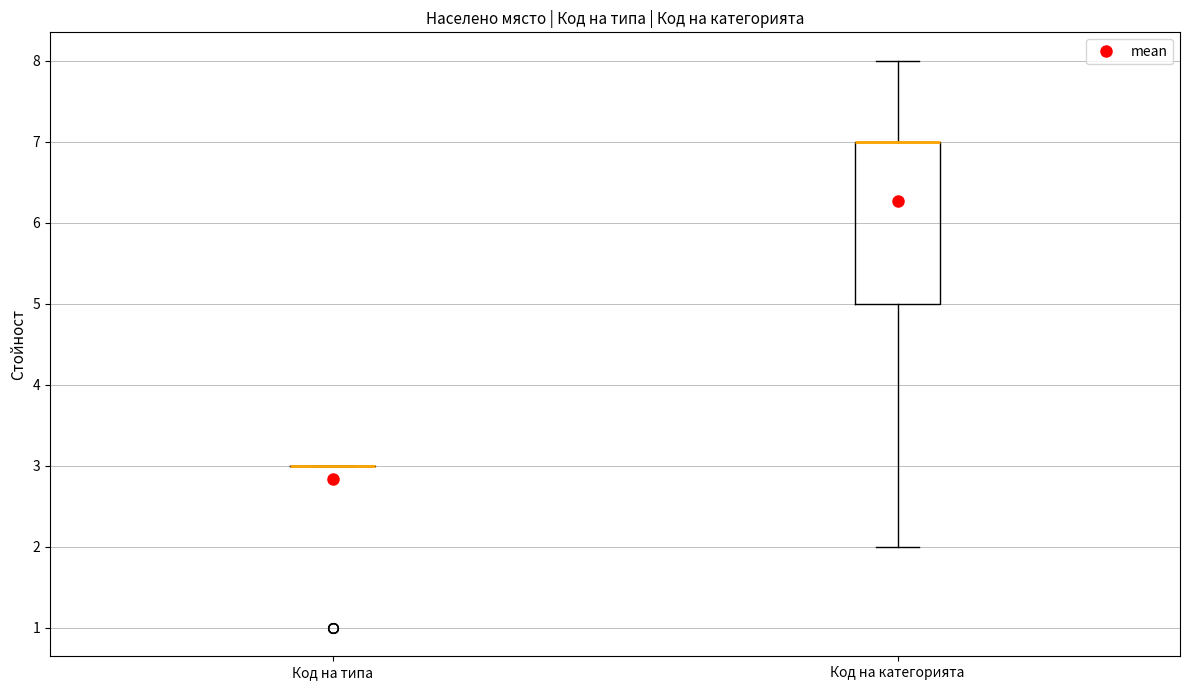

Reading left to right, read every box against the y-axis: the position of its median line, the range the box covers, and the ends of its whiskers. The values are not printed on the chart, so give them approximately, as read against the axis.

Код на типа: box collapsed to a line at 3, whiskers 3 to 3
Код на категорията: median 7 (drawn on the box's upper edge), box 5 to 7, whiskers 2 to 8